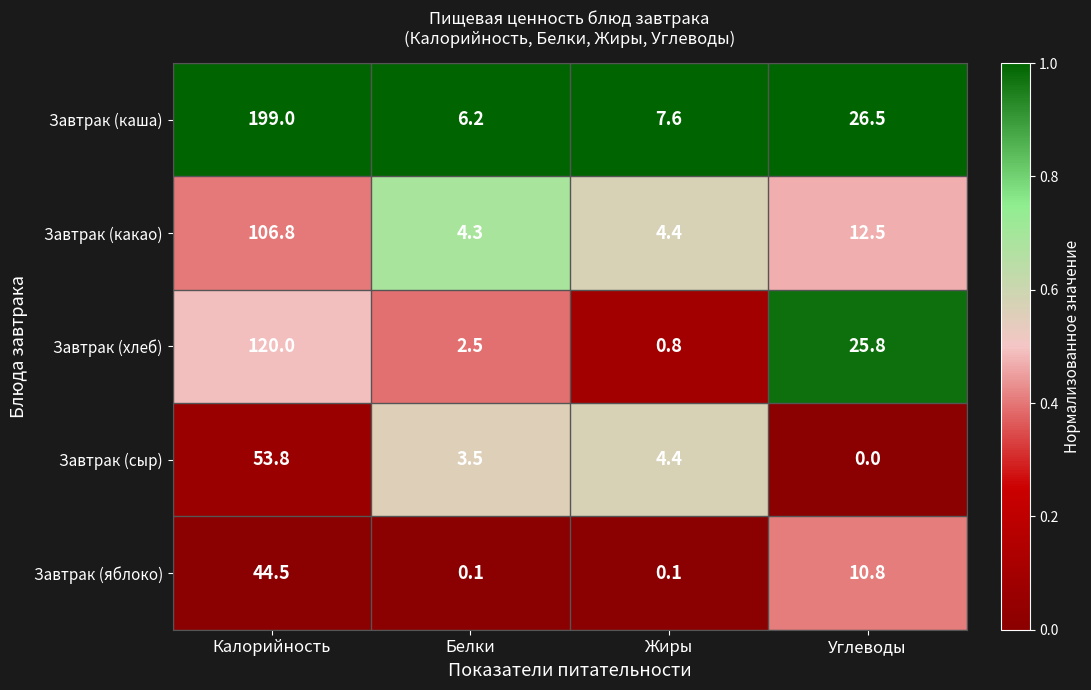

Reading right to left, extract all data points from this chart.

Завтрак (каша): Углеводы=26.5	Жиры=7.6	Белки=6.2	Калорийность=199.0
Завтрак (какао): Углеводы=12.5	Жиры=4.4	Белки=4.3	Калорийность=106.8
Завтрак (хлеб): Углеводы=25.8	Жиры=0.8	Белки=2.5	Калорийность=120.0
Завтрак (сыр): Углеводы=0.0	Жиры=4.4	Белки=3.5	Калорийность=53.8
Завтрак (яблоко): Углеводы=10.8	Жиры=0.1	Белки=0.1	Калорийность=44.5